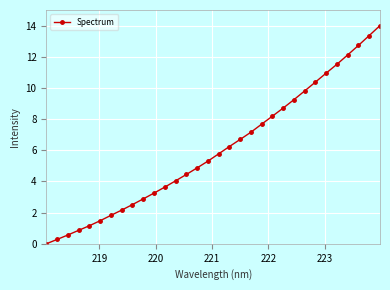

What is the average value?

6.1